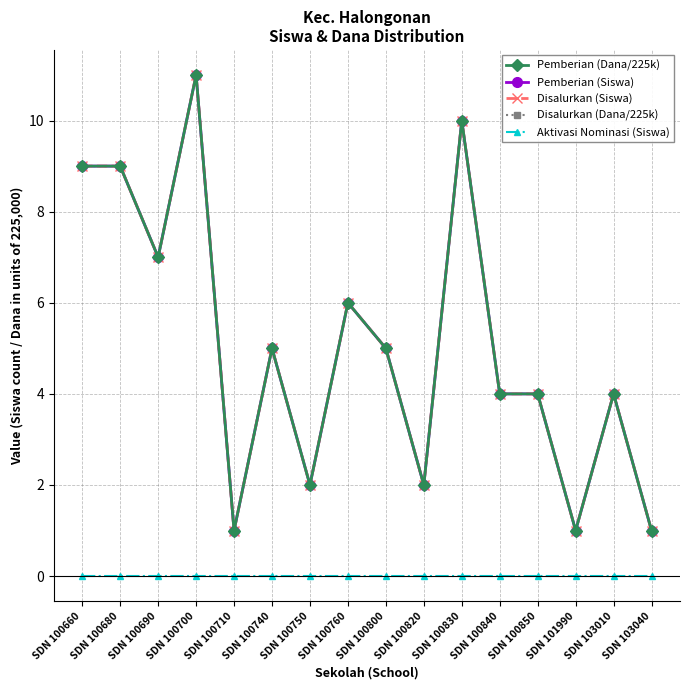

Reading left to right, extract all data points from this chart.

Pemberian (Dana/225k): 9	9	7	11	1	5	2	6	5	2	10	4	4	1	4	1
Pemberian (Siswa): 9	9	7	11	1	5	2	6	5	2	10	4	4	1	4	1
Disalurkan (Siswa): 9	9	7	11	1	5	2	6	5	2	10	4	4	1	4	1
Disalurkan (Dana/225k): 9	9	7	11	1	5	2	6	5	2	10	4	4	1	4	1
Aktivasi Nominasi (Siswa): 0	0	0	0	0	0	0	0	0	0	0	0	0	0	0	0